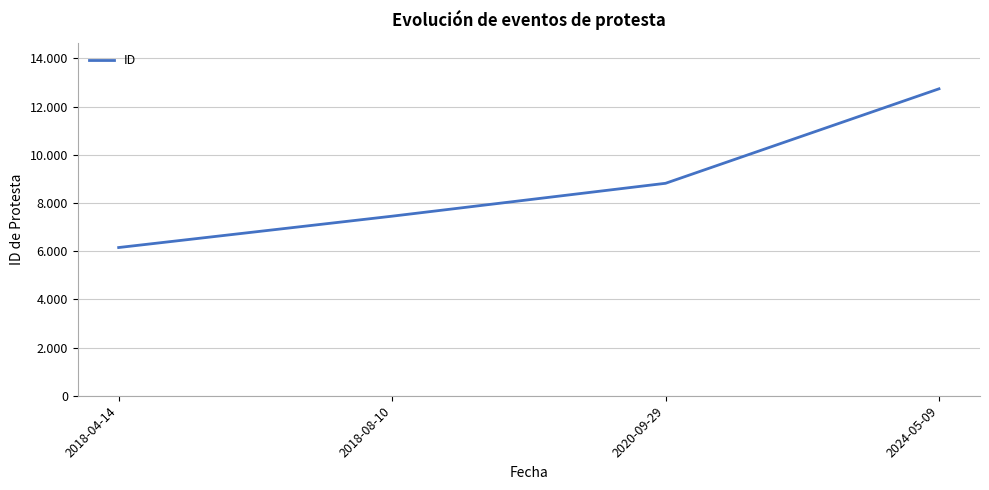

Does the chart display data point markers on the line(s)?

No